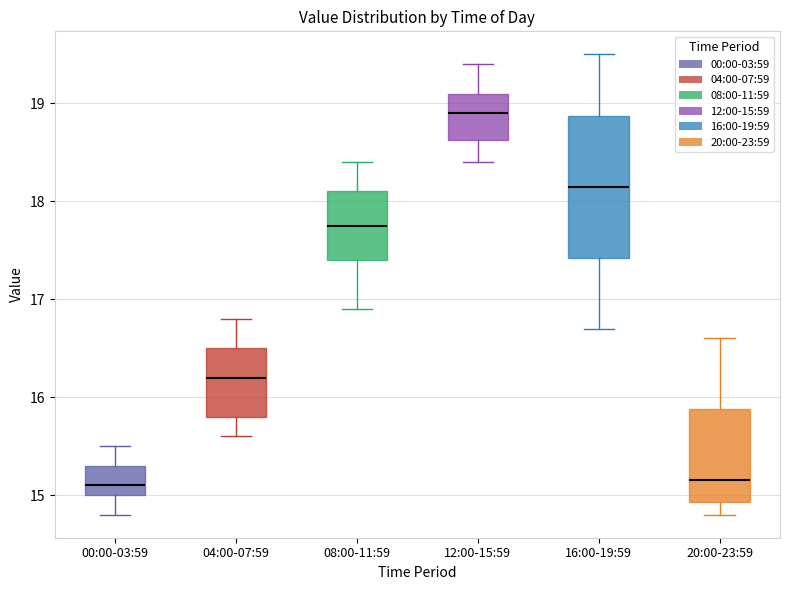

Reading left to right, read every box against the y-axis: the position of its median line, the range the box covers, and the ends of its whiskers. The values are not printed on the chart, so give them approximately, as read against the axis.

00:00-03:59: median 15.1, box 15.0 to 15.3, whiskers 14.8 to 15.5
04:00-07:59: median 16.2, box 15.8 to 16.5, whiskers 15.6 to 16.8
08:00-11:59: median 17.8, box 17.4 to 18.1, whiskers 16.9 to 18.4
12:00-15:59: median 18.9, box 18.6 to 19.1, whiskers 18.4 to 19.4
16:00-19:59: median 18.2, box 17.4 to 18.9, whiskers 16.7 to 19.5
20:00-23:59: median 15.2, box 14.9 to 15.9, whiskers 14.8 to 16.6